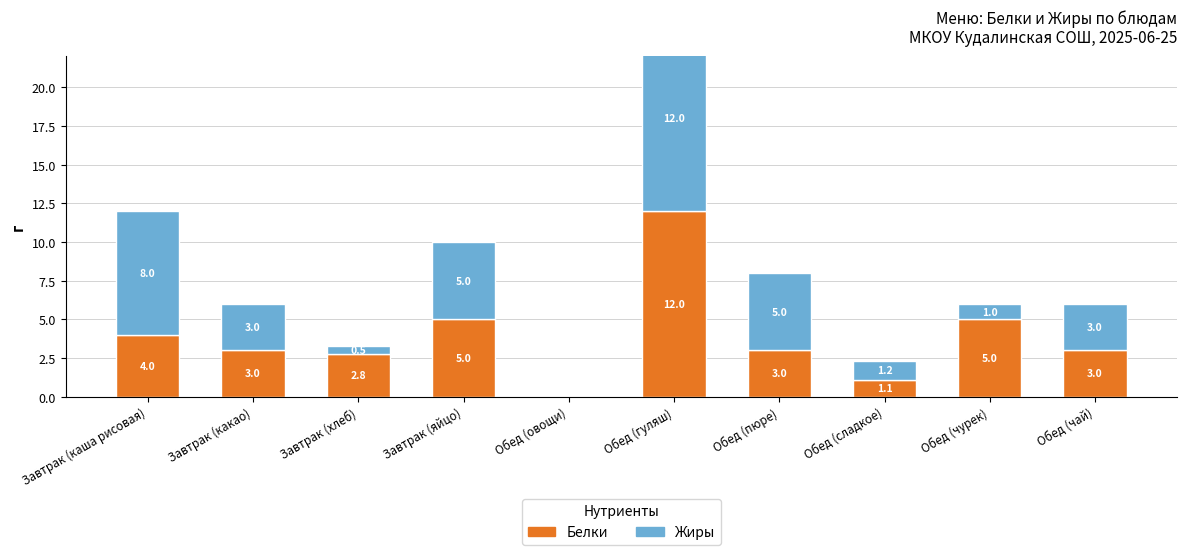

Which has a higher value, Обед (овощи) or Завтрак (какао)?

Завтрак (какао)